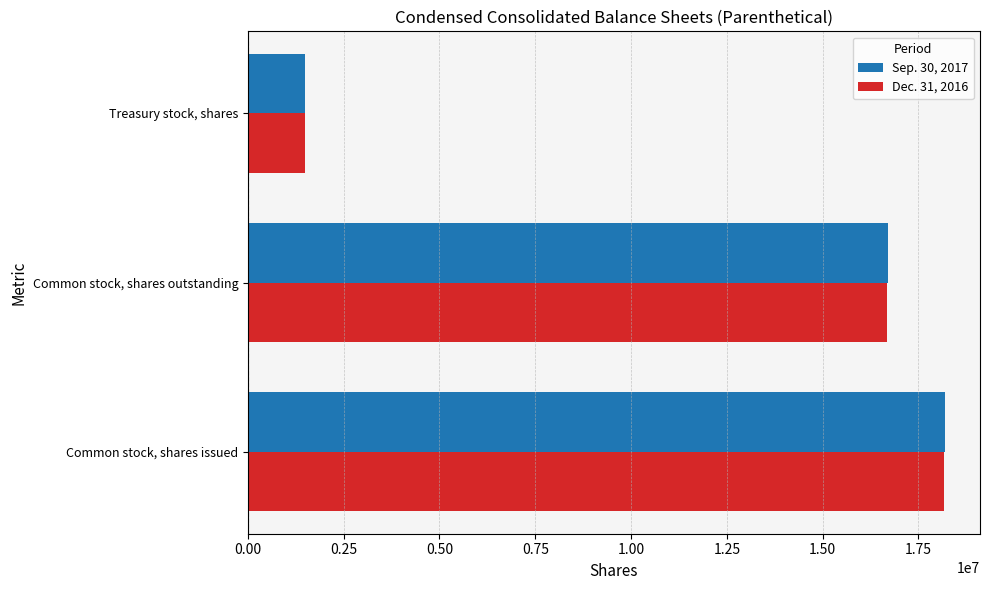

List the labels in order of Sep. 30, 2017 value, largest first.

Common stock, shares issued, Common stock, shares outstanding, Treasury stock, shares